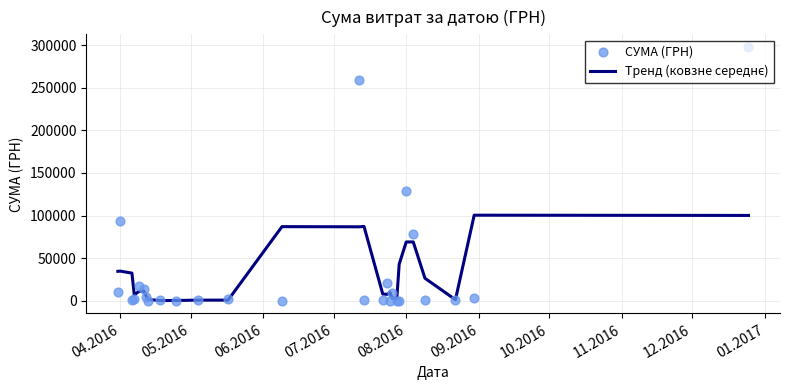

Which series has the largest total across all categories?

СУМА (ГРН)